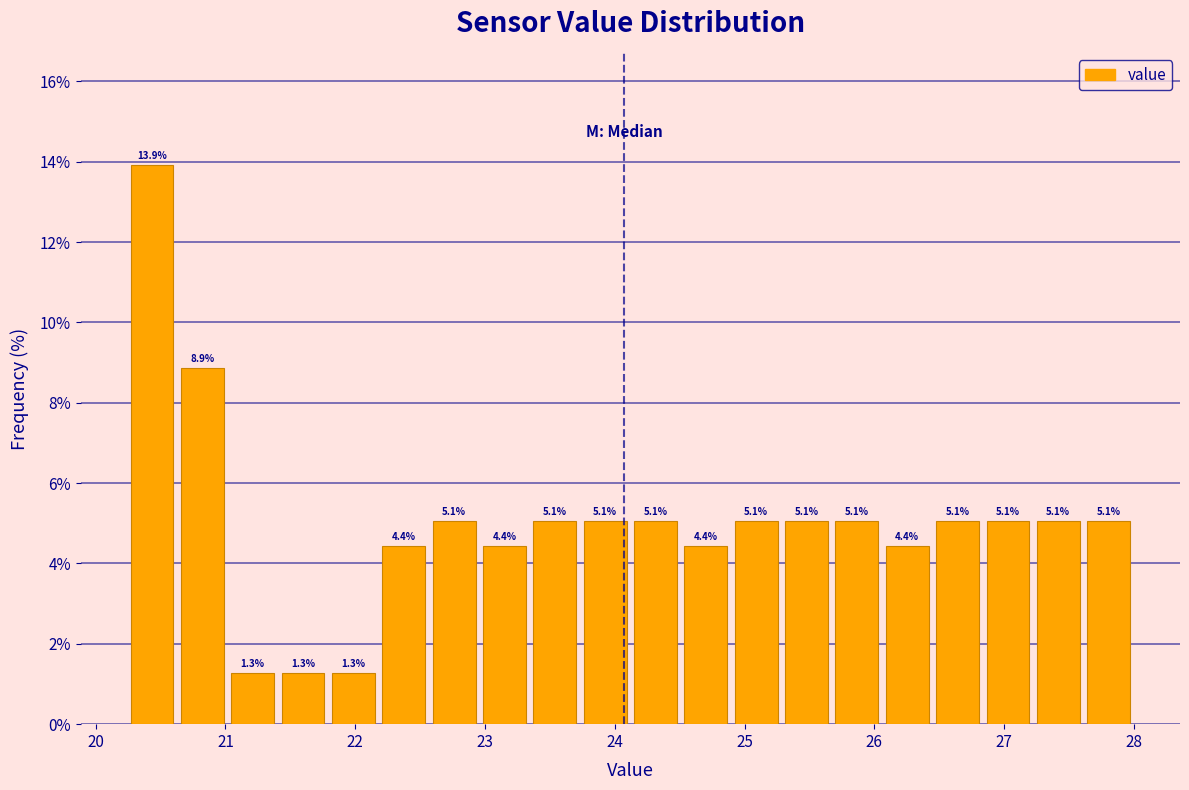

Around what value on the x-axis is the tallest bar? Give the approximate position of its centre, as read against the axis.

20.4